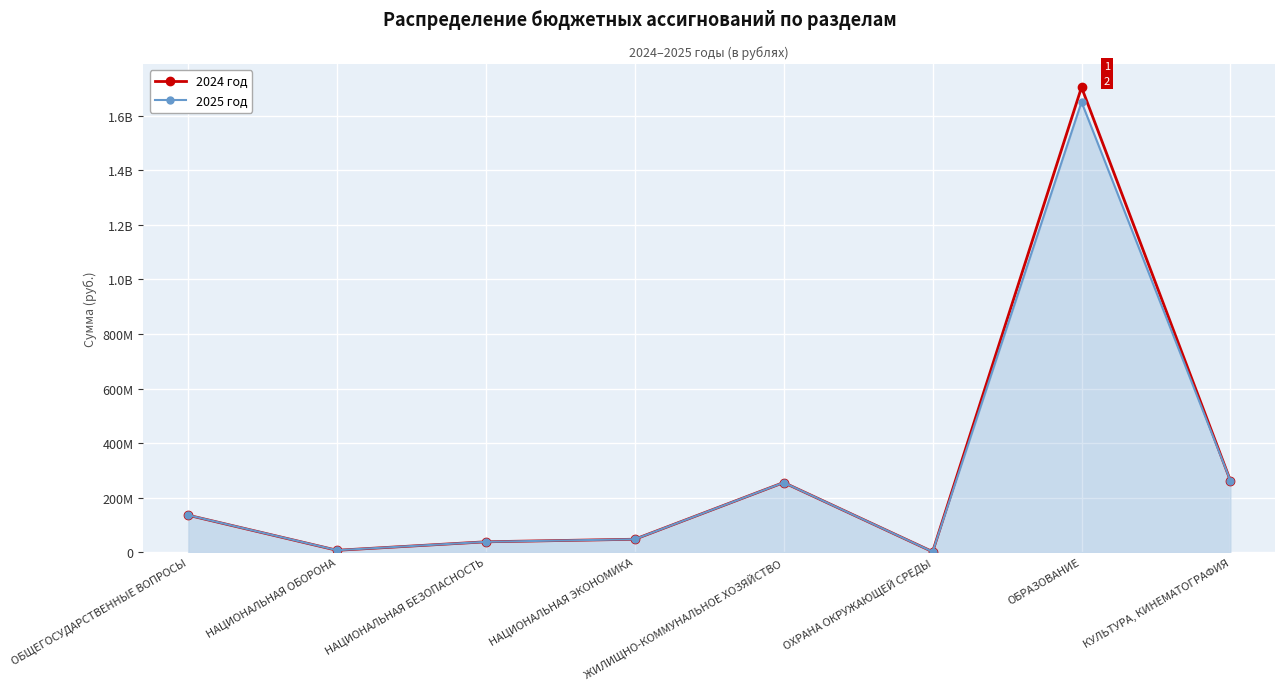

Does the chart have visible grid lines?

Yes